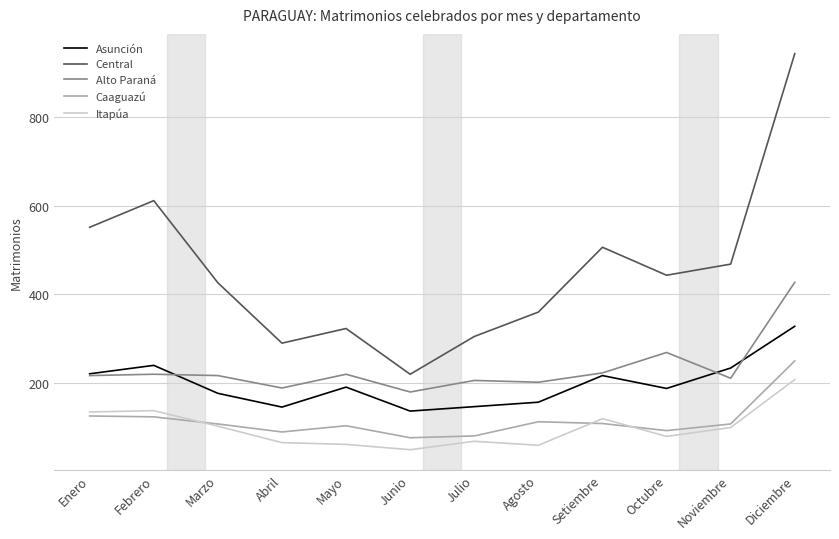

What is the total value across all series at Febrero?

1333